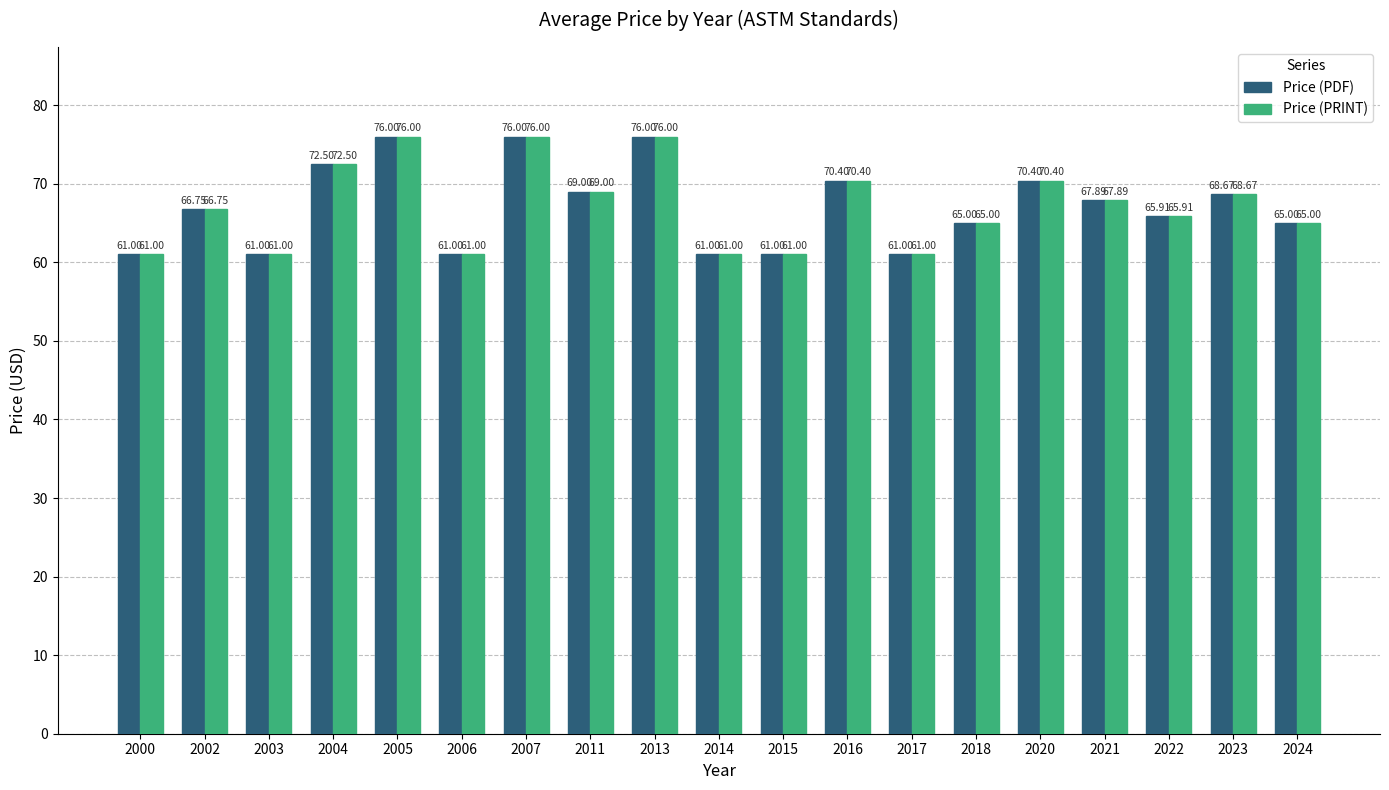

At how many categories does at least one series exceed 62?

13